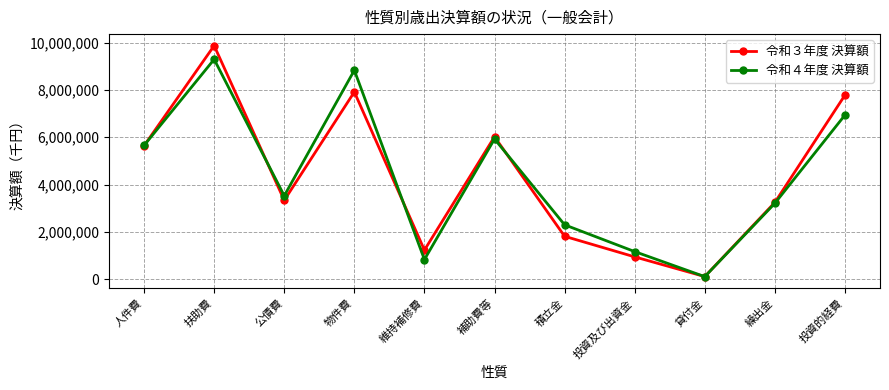

Rank the categories by 令和４年度 決算額 value from lowest to highest.

貸付金, 維持補修費, 投資及び出資金, 積立金, 繰出金, 公債費, 人件費, 補助費等, 投資的経費, 物件費, 扶助費